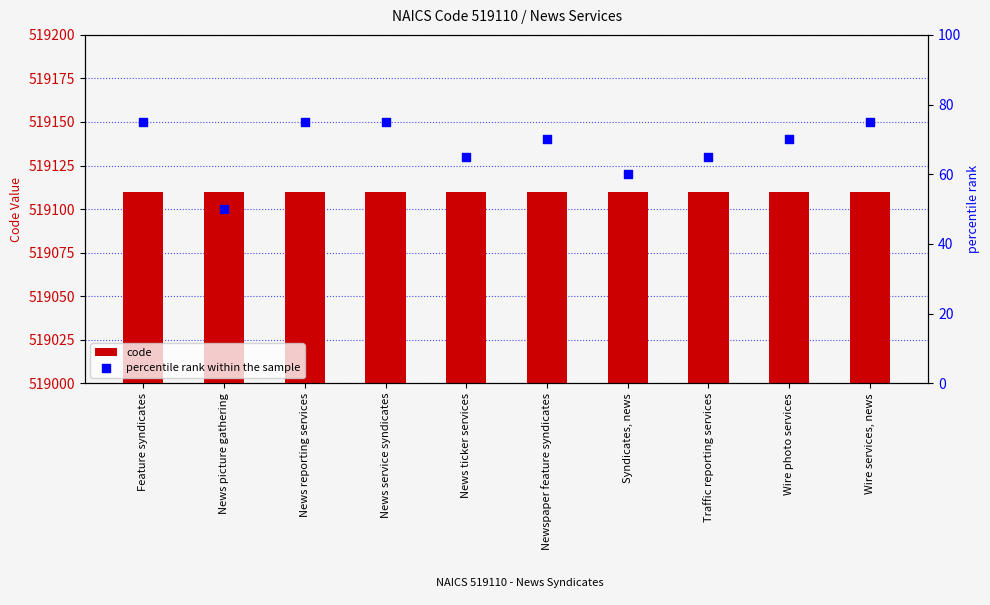

Which series has the largest total across all categories?

code